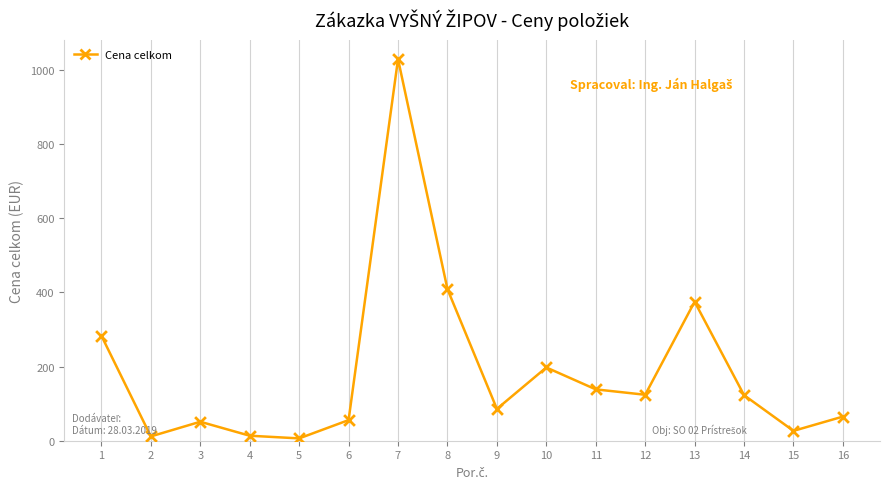

Approximately how many times larger is the value at 10 compared to 6?

3.6